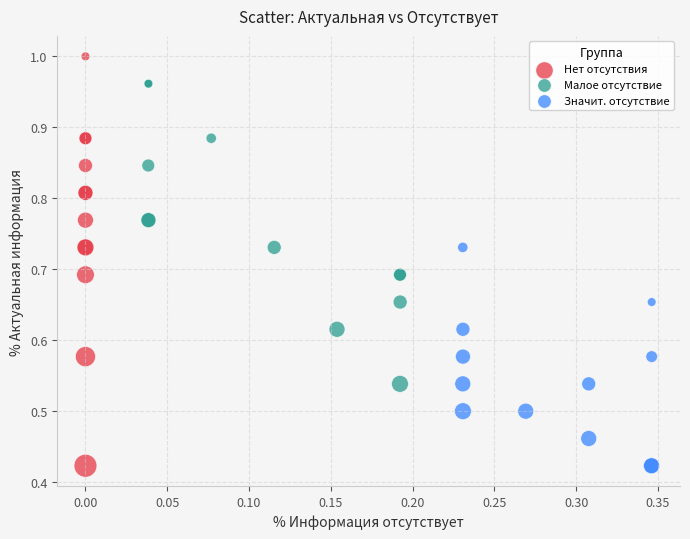

Which series has the largest Y range (max minus min)?

Нет отсутствия